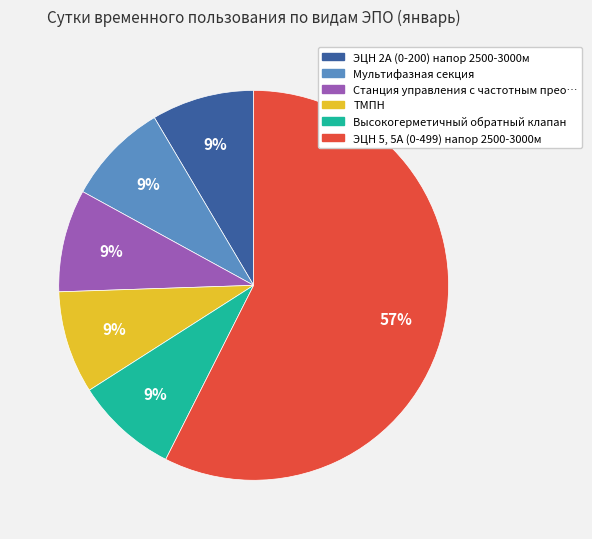

Is there a majority slice in this chart?

Yes